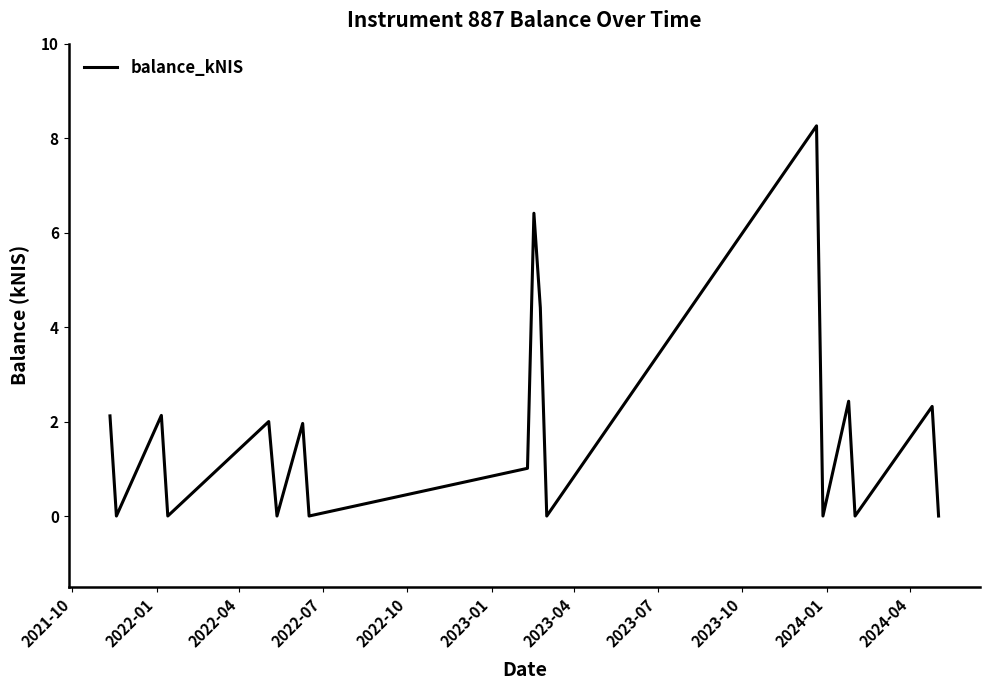

Does the chart display data point markers on the line(s)?

No